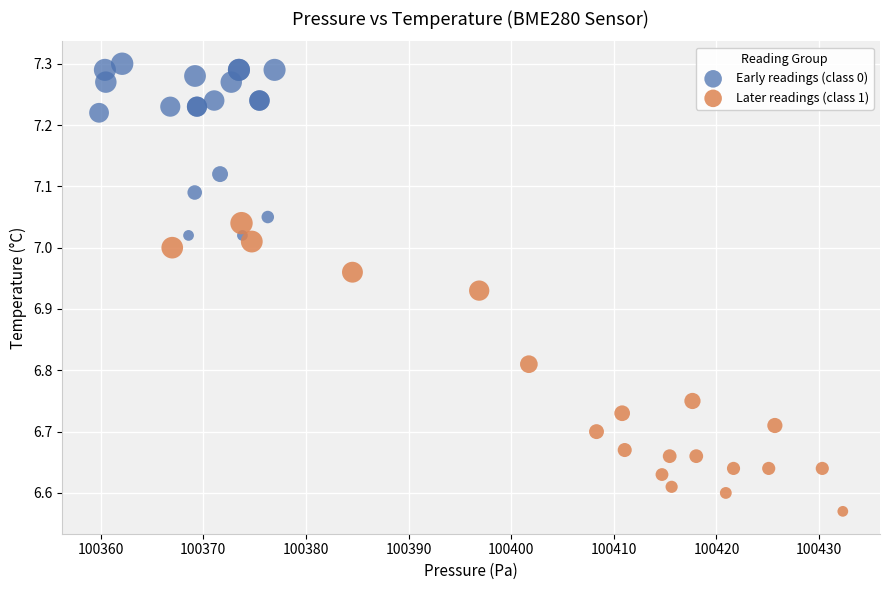

Which series reaches the minimum Y coordinate?

Later readings (class 1)